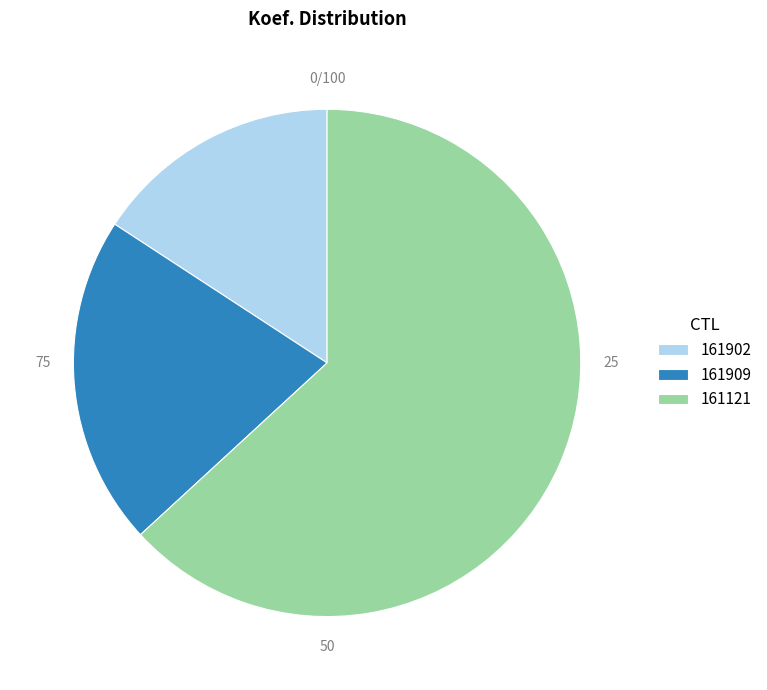

What is the ratio of the value at 161121 to the value at 161902?

4.0